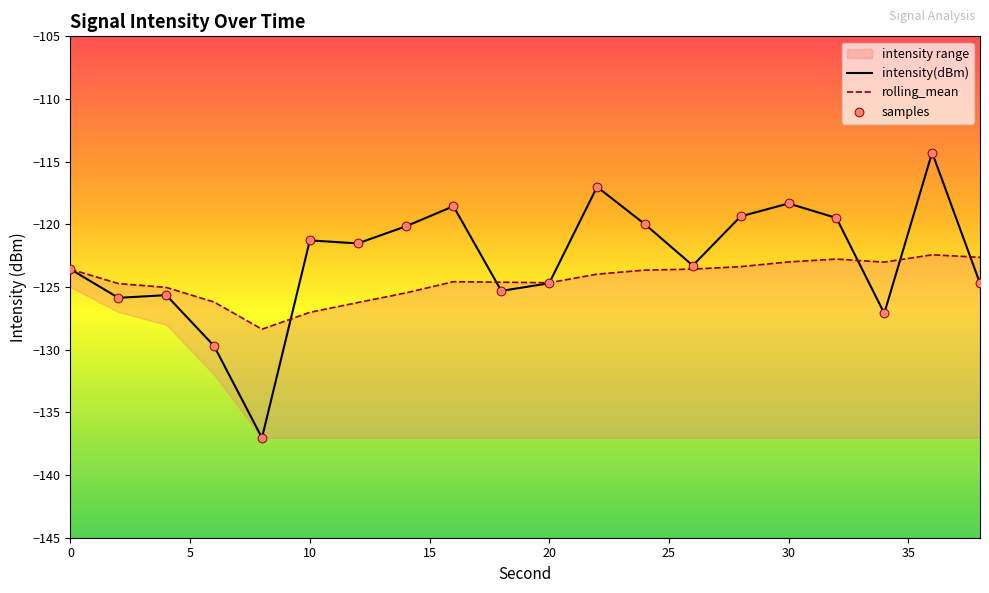

Which series has the largest total across all categories?

intensity(dBm)